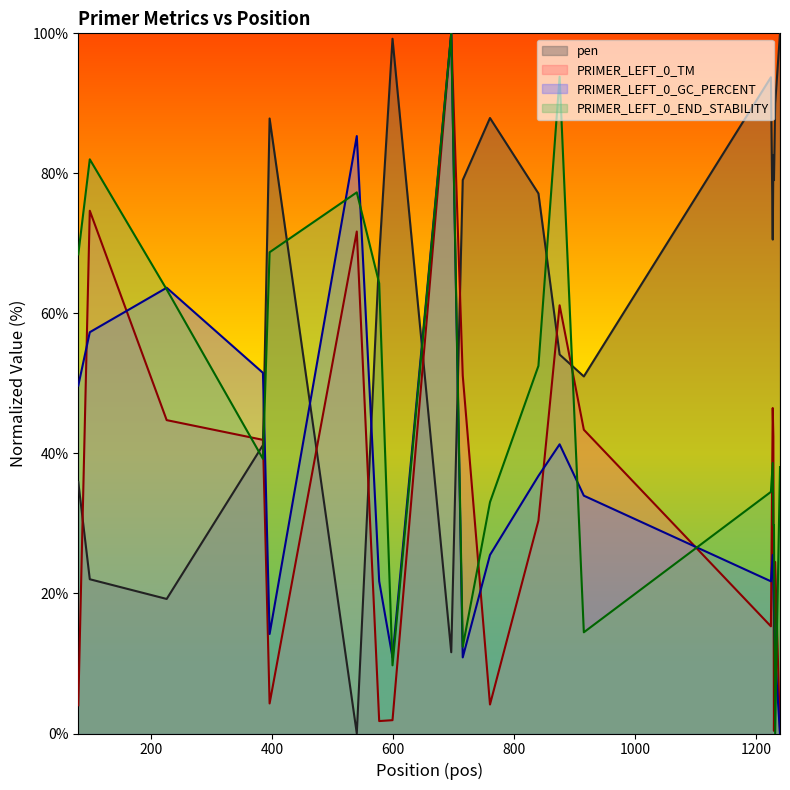

Where is the first local minimum for PRIMER_LEFT_0_END_STABILITY?

385